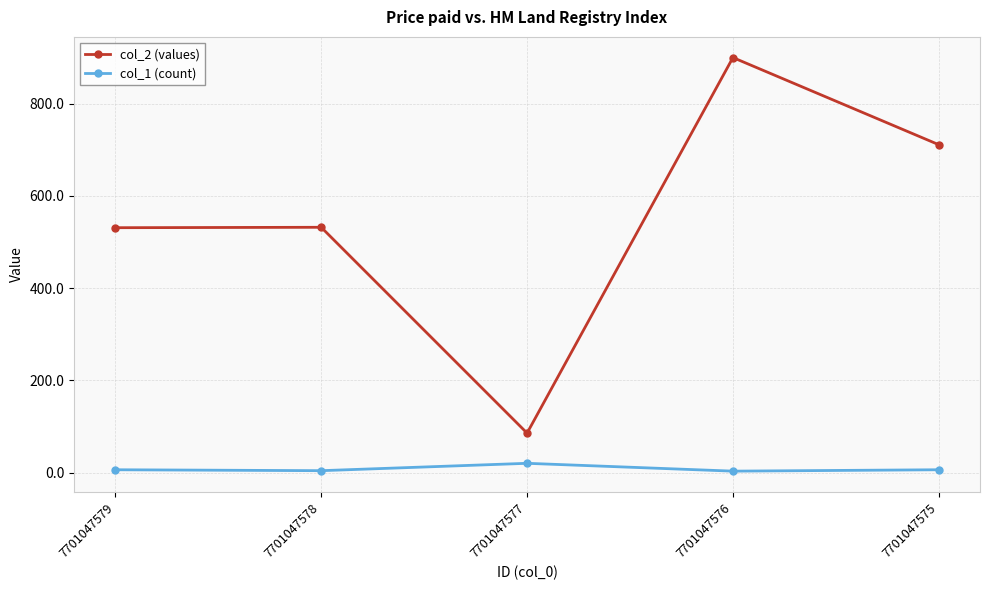

Rank the series at 7701047579 from lowest to highest value.

col_1 (count), col_2 (values)